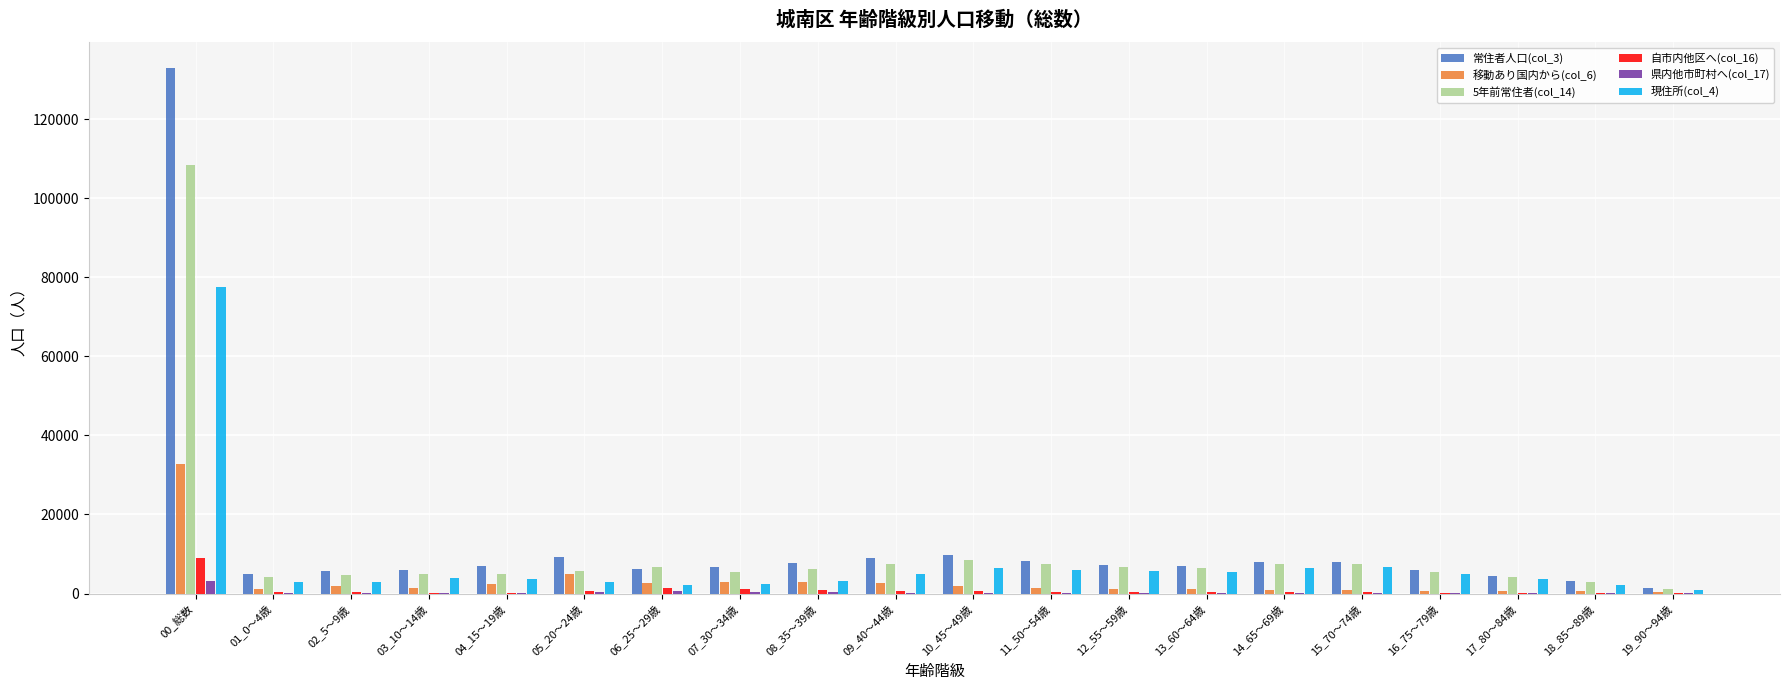

What is the sum of the 県内他市町村へ(col_17) values at 01_0～4歳 and 05_20～24歳?

464